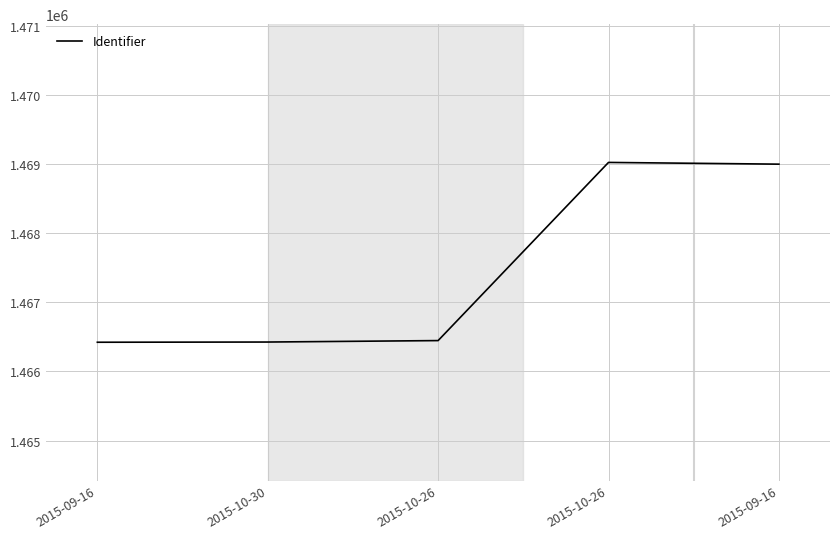

How many lines are shown in the chart?

1